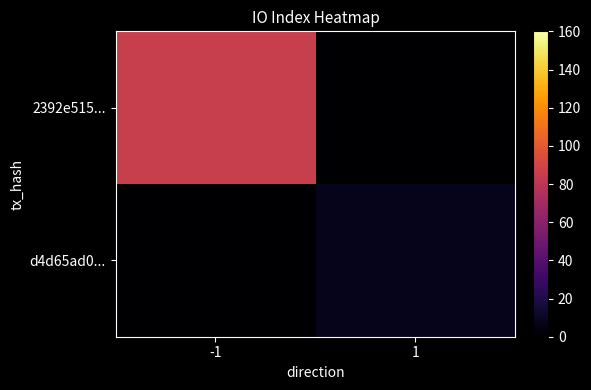

List the series in order of their peak value, highest first.

2392e515..., d4d65ad0...